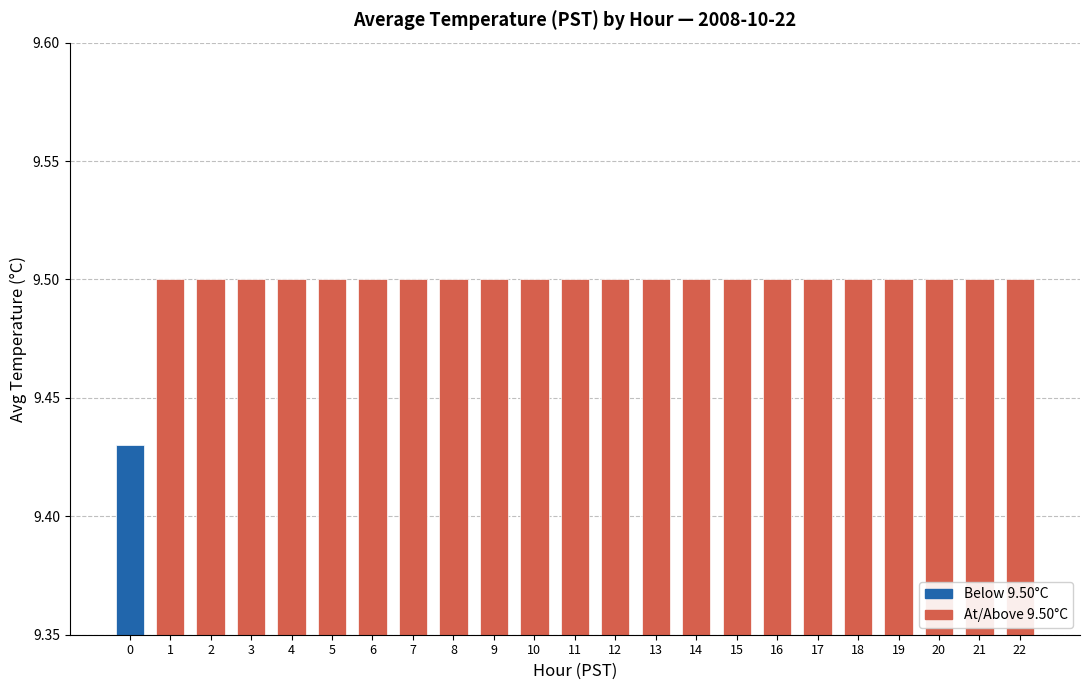

What is the greatest value displayed?

9.5